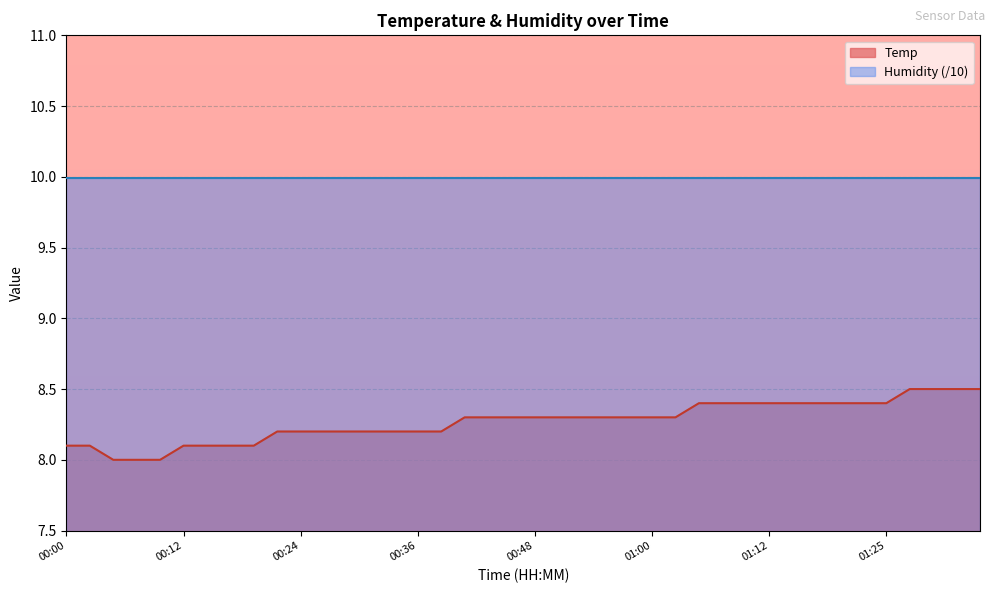

Reading left to right, transcribe all the data shown in this chart.

00:00=8.1	00:02=8.1	00:04=8.0	00:07=8.0	00:09=8.0	00:12=8.1	00:14=8.1	00:17=8.1	00:19=8.1	00:21=8.2	00:24=8.2	00:26=8.2	00:29=8.2	00:31=8.2	00:34=8.2	00:36=8.2	00:38=8.2	00:41=8.3	00:43=8.3	00:46=8.3	00:48=8.3	00:51=8.3	00:53=8.3	00:55=8.3	00:58=8.3	01:00=8.3	01:03=8.3	01:05=8.4	01:08=8.4	01:10=8.4	01:12=8.4	01:15=8.4	01:17=8.4	01:20=8.4	01:22=8.4	01:25=8.4	01:27=8.5	01:30=8.5	01:32=8.5	01:35=8.5